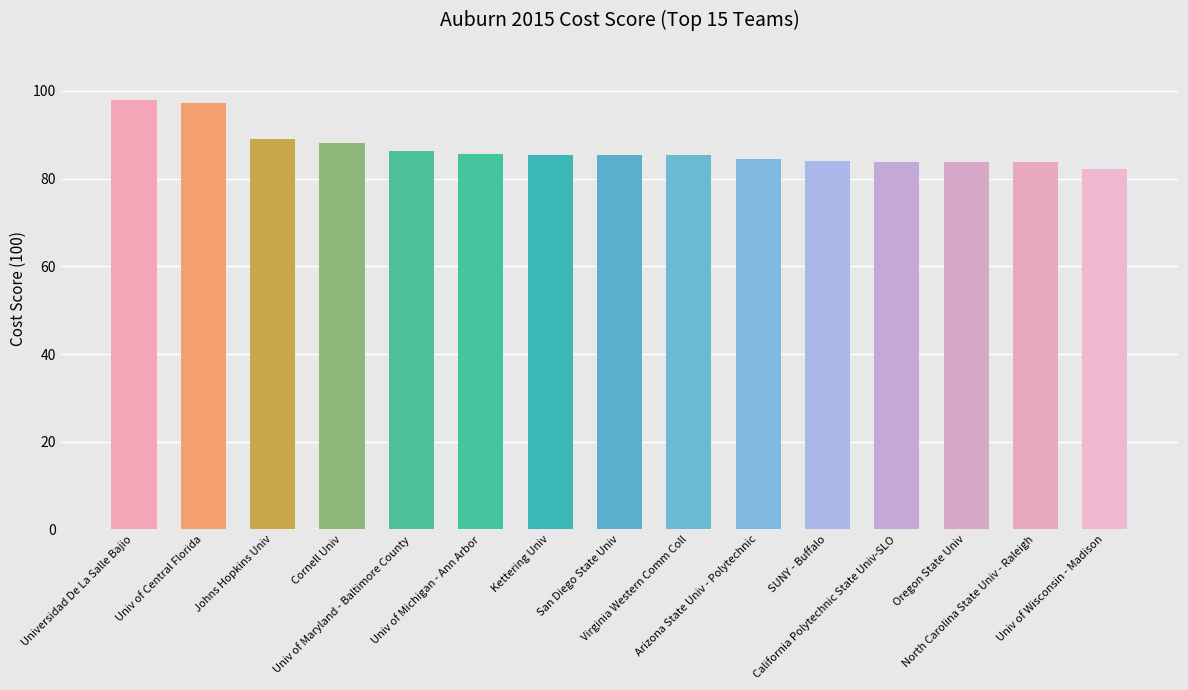

Is it true that the value at San Diego State Univ is 85.5?

True